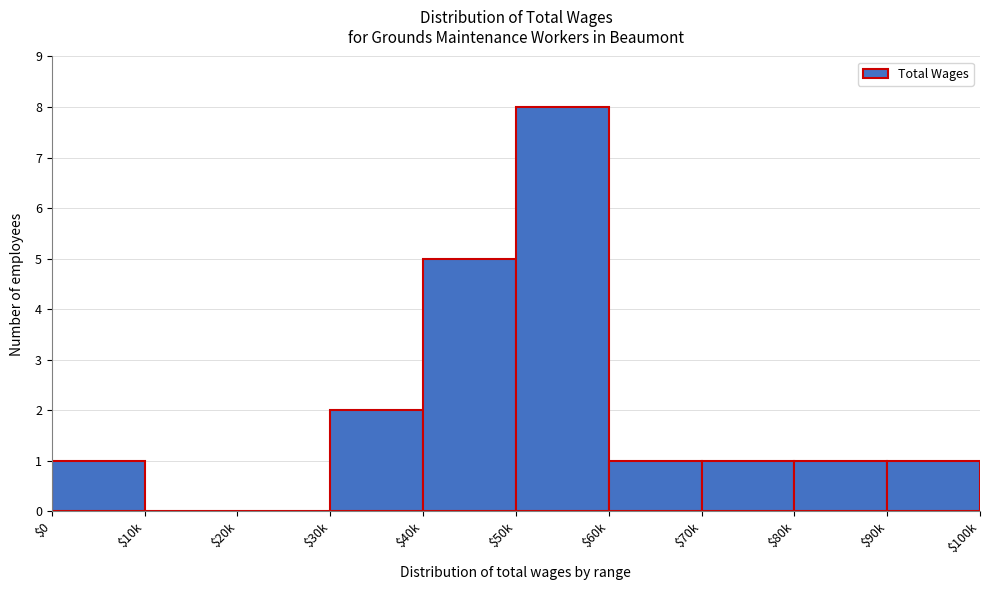

At which label is the value closest to 4?

$40k